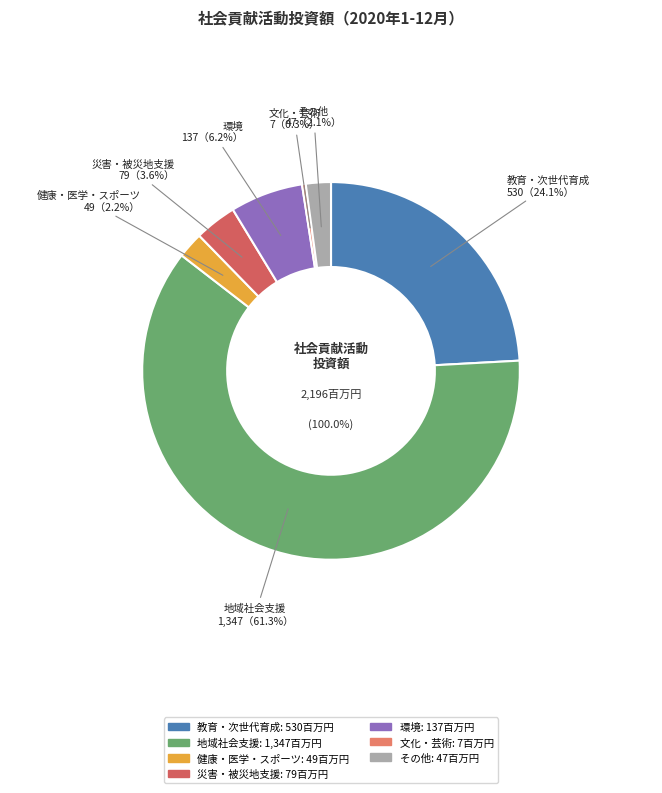

Which slice is the largest?

地域社会支援